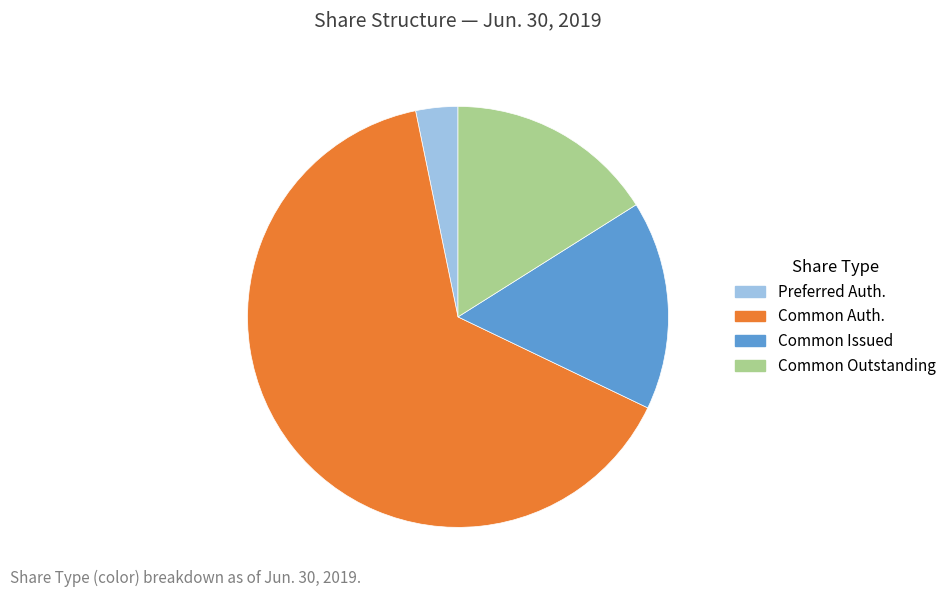

What is the largest slice in the pie chart?

Common Auth.